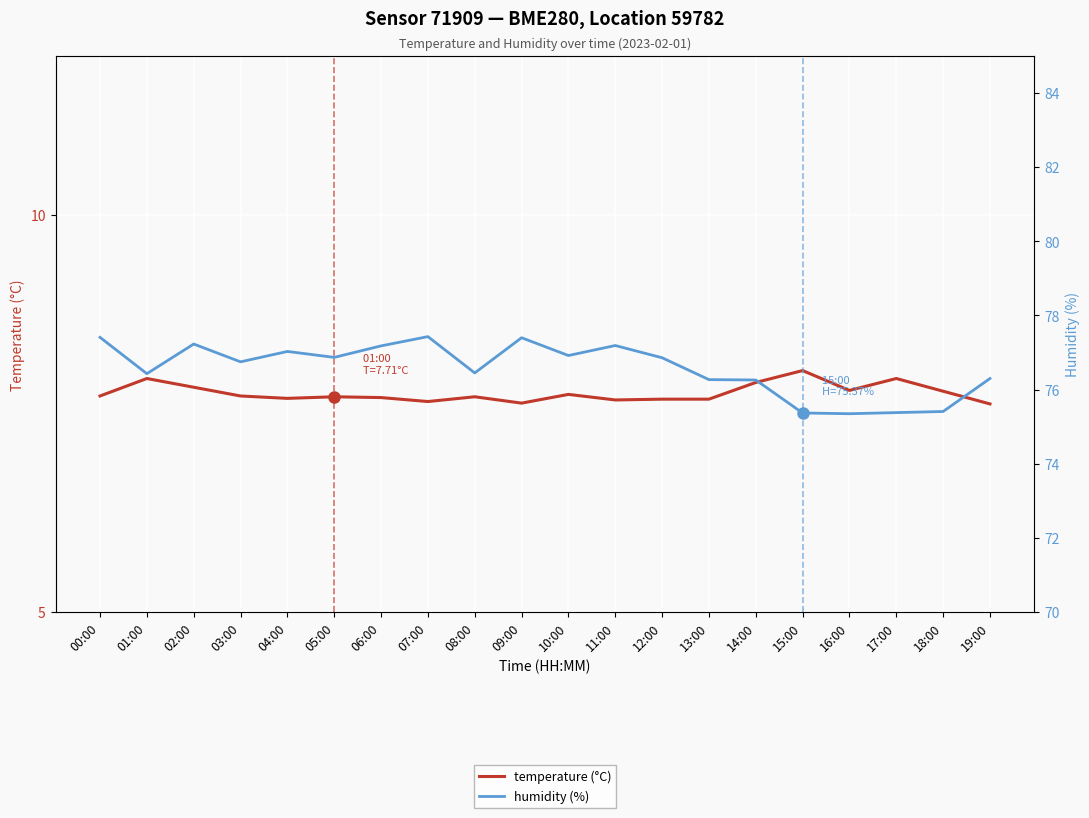

Where is the first local minimum for temperature (°C)?

04:00